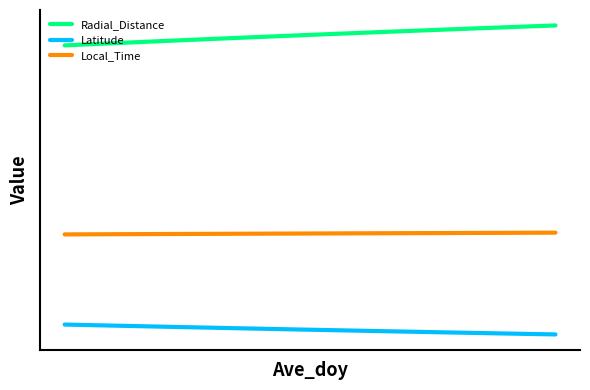

Reading left to right, what are all the values shown in this chart?

Radial_Distance: 31.9	32.0	32.2	32.3	32.5	32.7	32.8	32.9	33.1	33.2	33.4	33.5	33.7	33.8	33.9	34.1	34.2	34.3	34.5	34.6
Latitude: -6.2	-6.3	-6.3	-6.4	-6.5	-6.6	-6.6	-6.7	-6.8	-6.9	-6.9	-7.0	-7.1	-7.1	-7.2	-7.3	-7.3	-7.4	-7.5	-7.5
Local_Time: 6.1	6.1	6.1	6.1	6.2	6.2	6.2	6.2	6.2	6.2	6.2	6.2	6.3	6.3	6.3	6.3	6.3	6.3	6.3	6.3